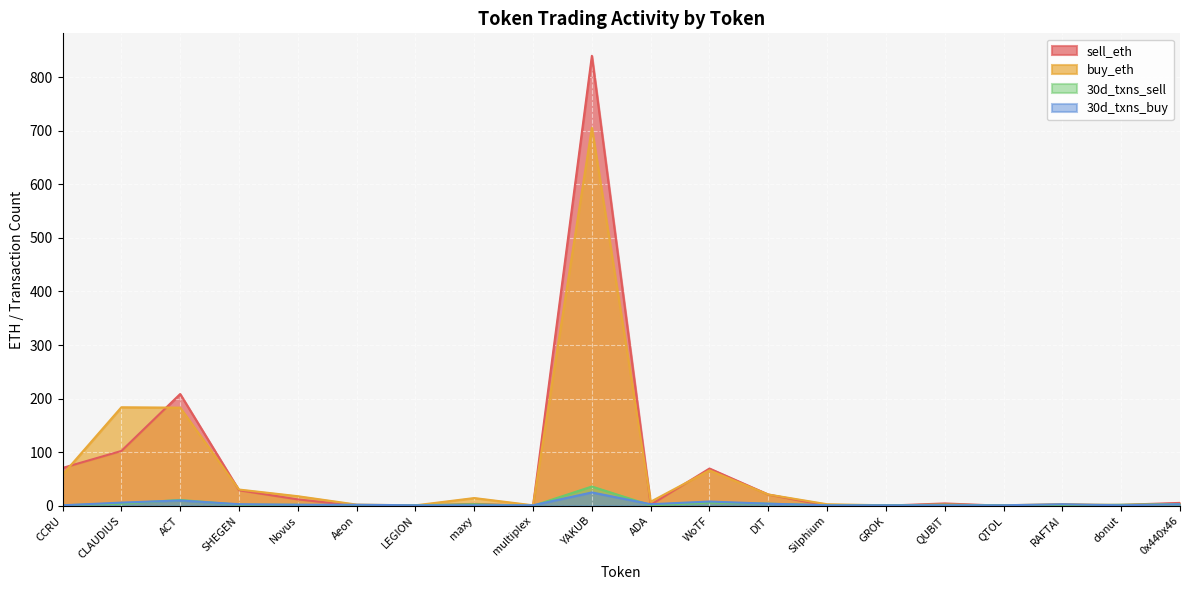

What is the spread (max minus min) of values at Silphium?

2.7